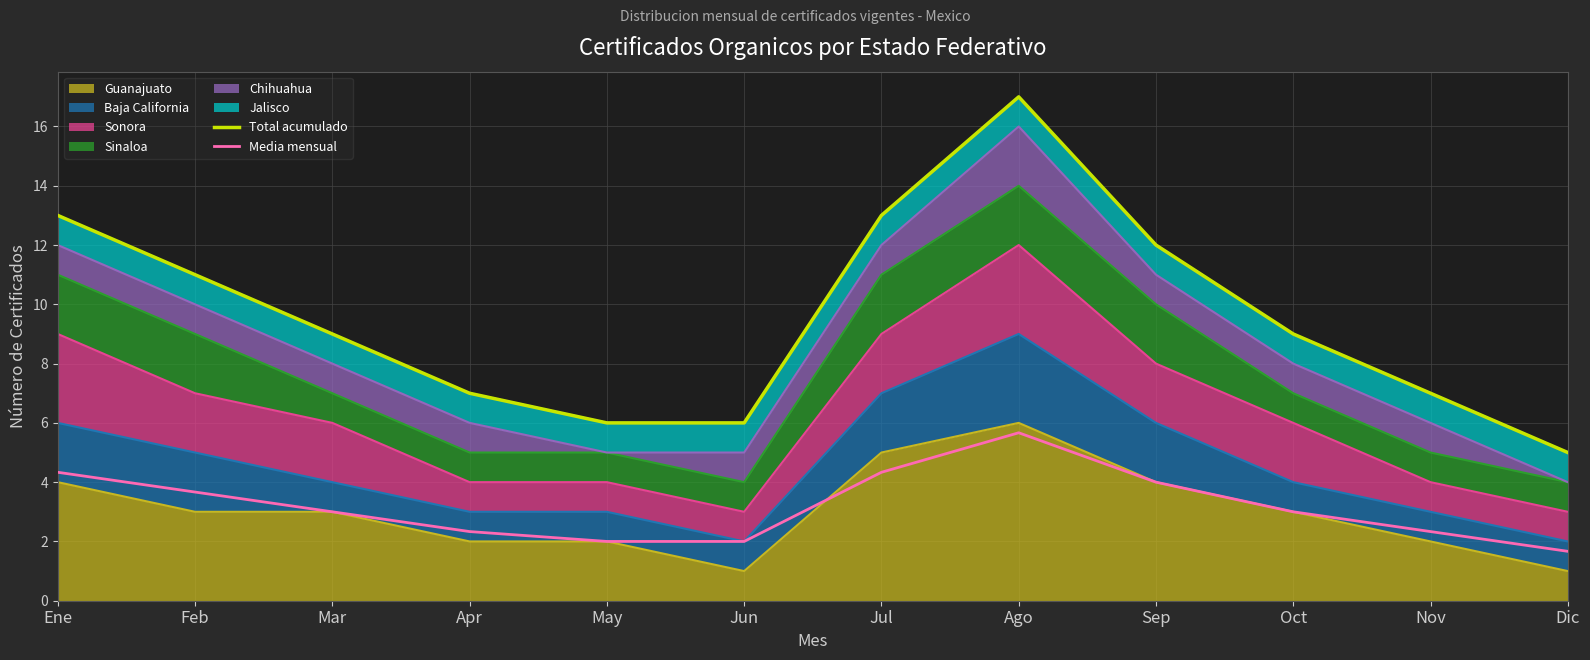

Which category has the highest value across all series?

Ago